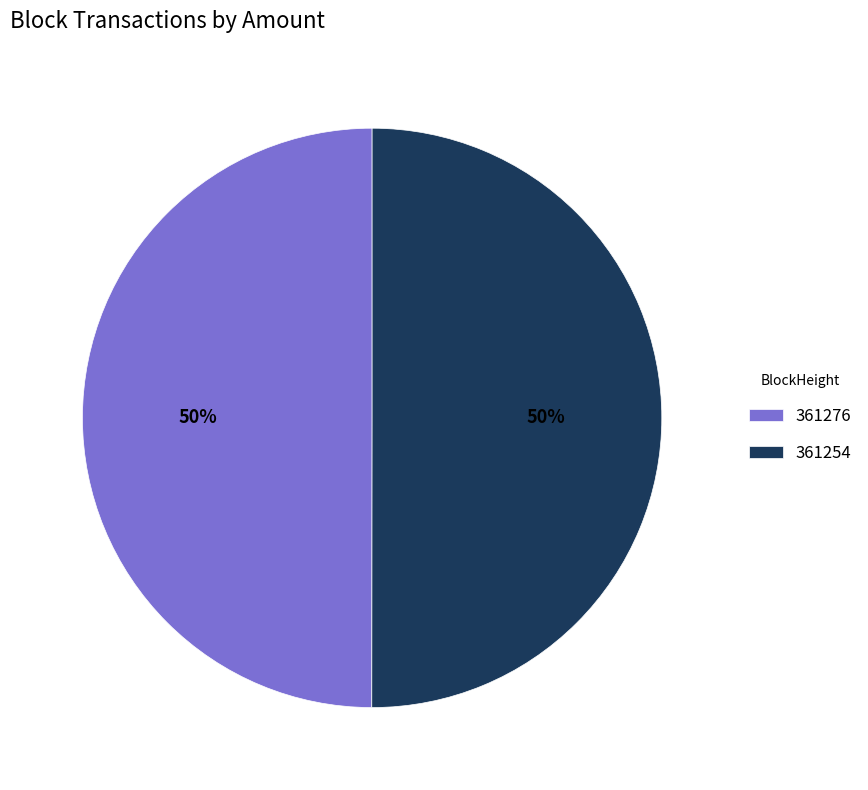

How many slices are in this pie chart?

2